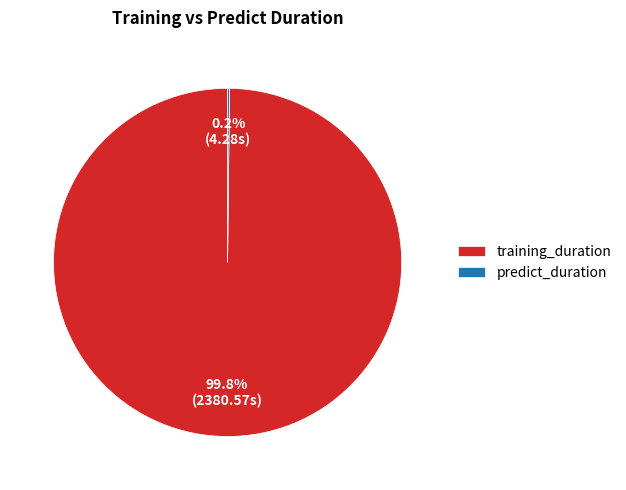

What is the largest slice in the pie chart?

training_duration